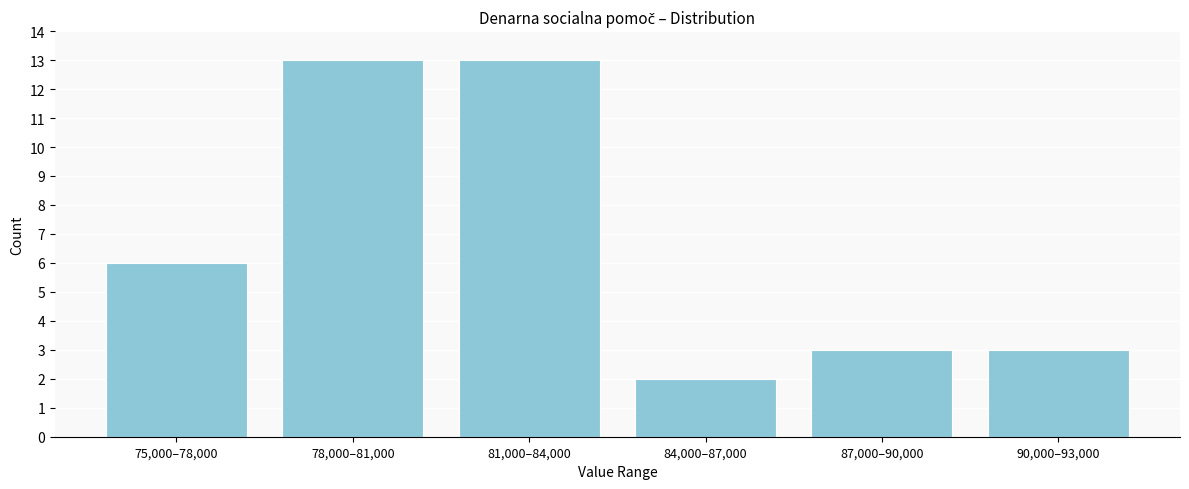

Reading left to right, transcribe all the data shown in this chart.

75,000–78,000=6	78,000–81,000=13	81,000–84,000=13	84,000–87,000=2	87,000–90,000=3	90,000–93,000=3